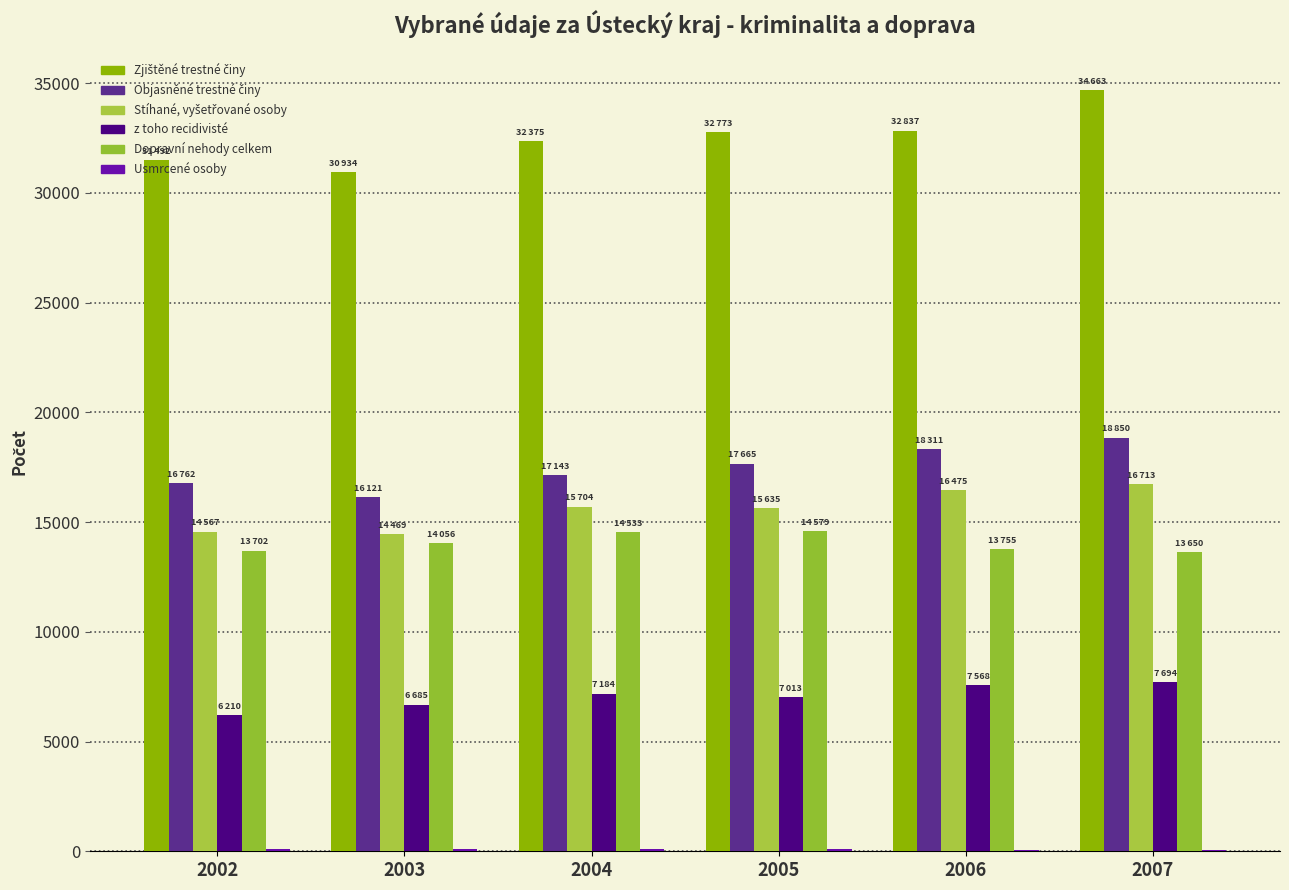

List the series in order of their peak value, lowest first.

Usmrcené osoby, z toho recidivisté, Dopravní nehody celkem, Stíhané, vyšetřované osoby, Objasněné trestné činy, Zjištěné trestné činy